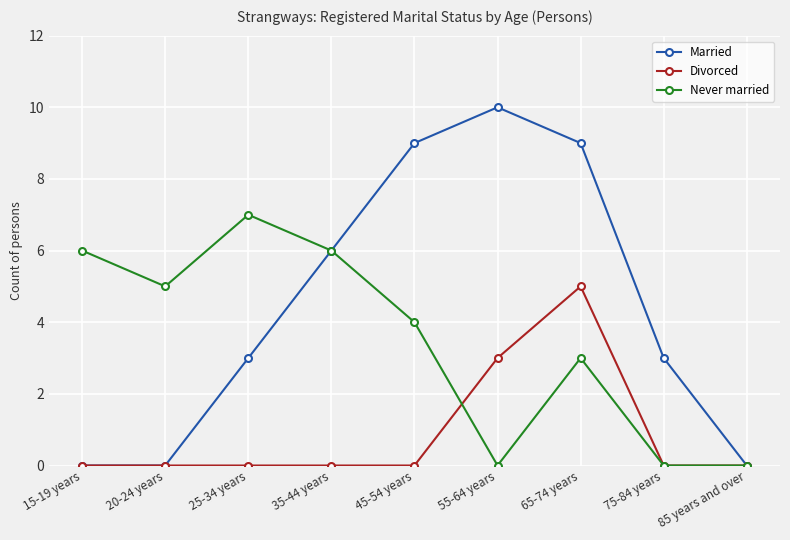

What is the maximum value for Married?

10